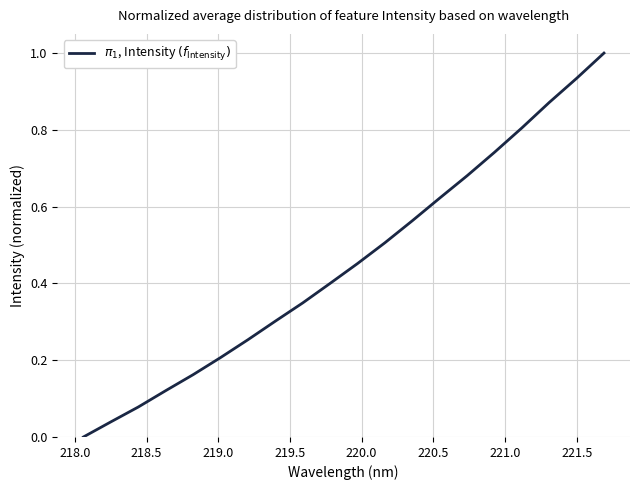

What is the greatest value displayed?

1.0